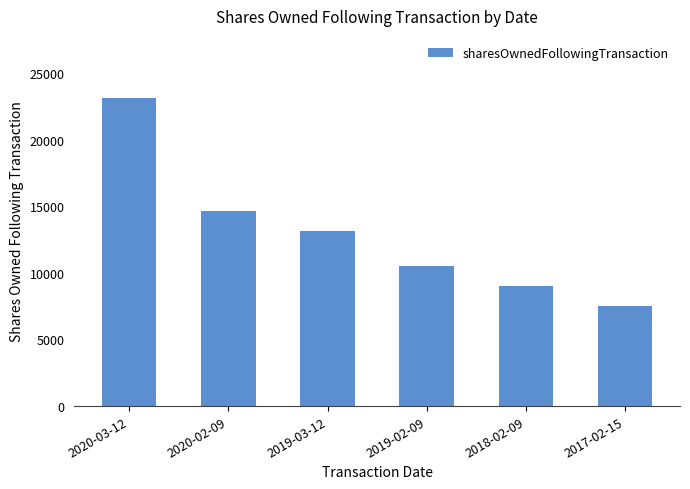

What position from the left is 2020-02-09?

2